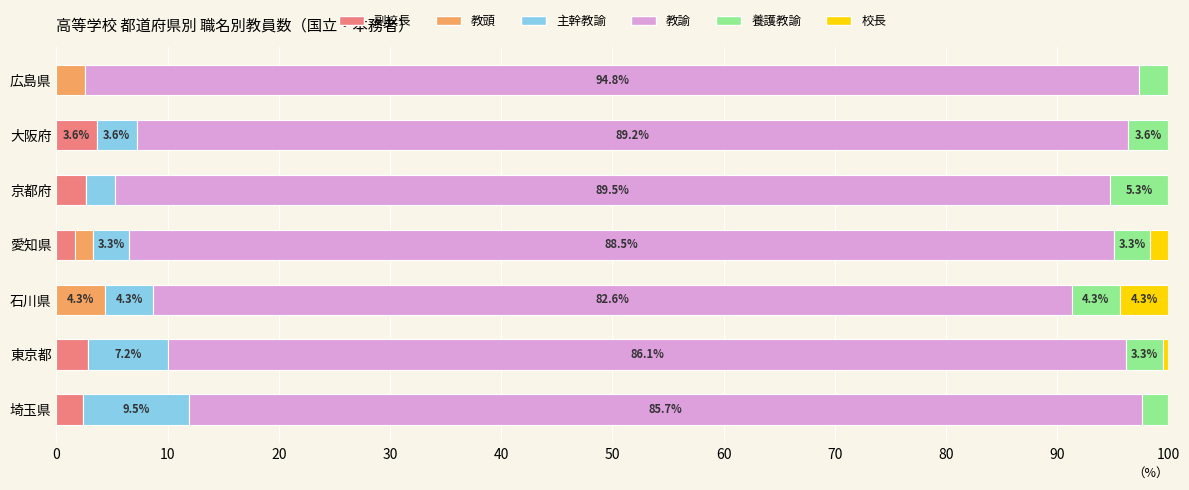

What is the total value across all series at 大阪府?

100.0